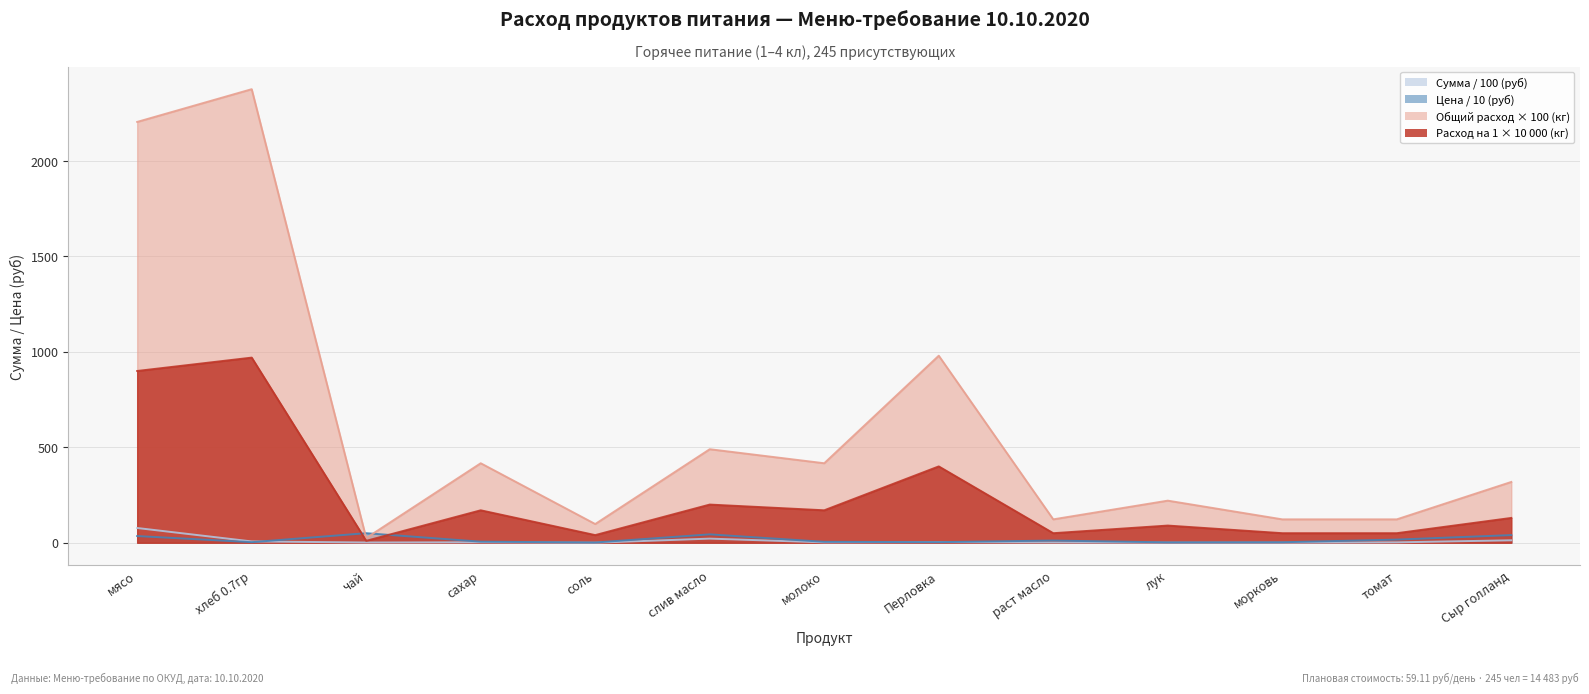

What is the label of the 8th point from the right?

слив масло